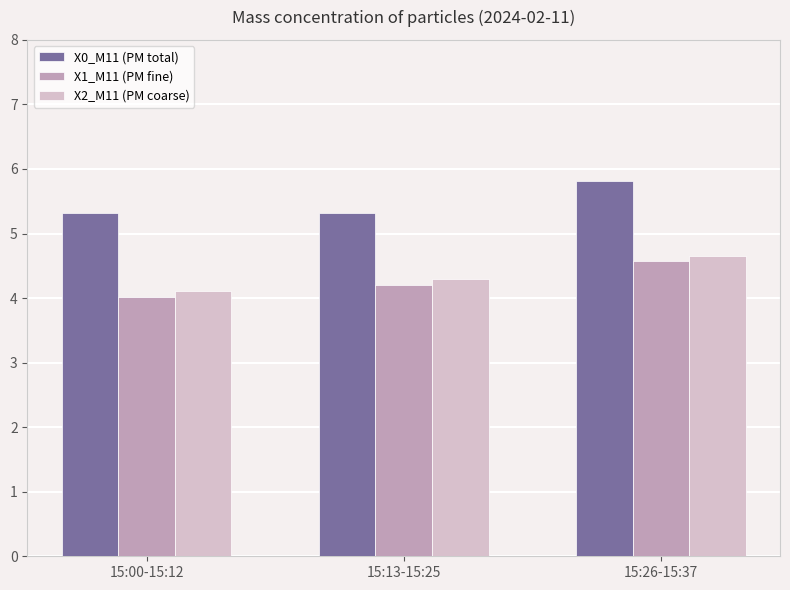

At which category does the chart reach its peak across all series?

15:26-15:37